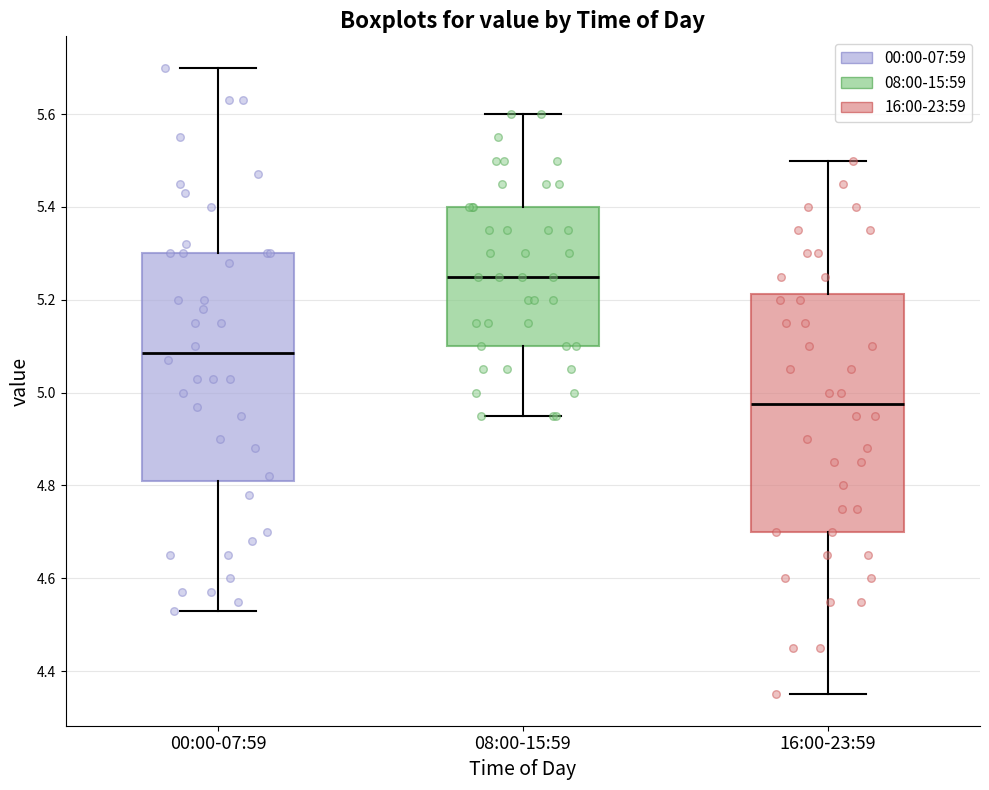

Which box is the tallest, from its lower edge to its upper edge?

16:00-23:59